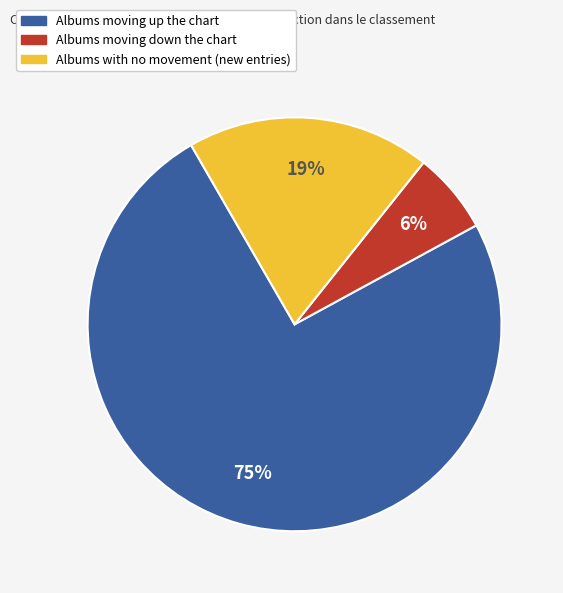

Count the number of slices in the pie.

3